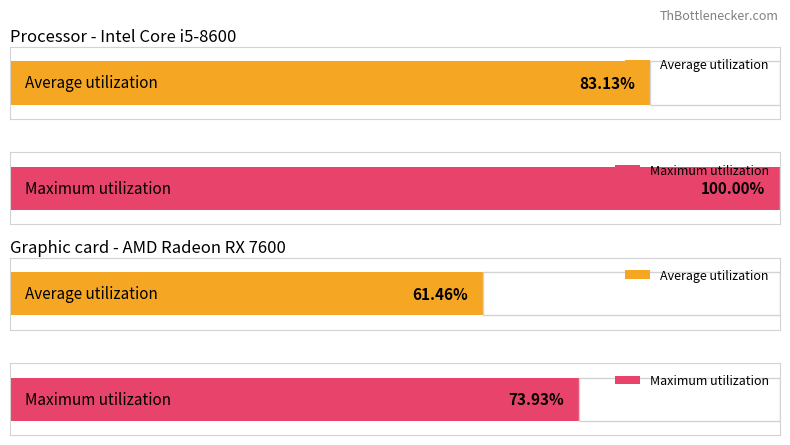

List the series in order of their peak value, highest first.

Maximum utilization, Average utilization